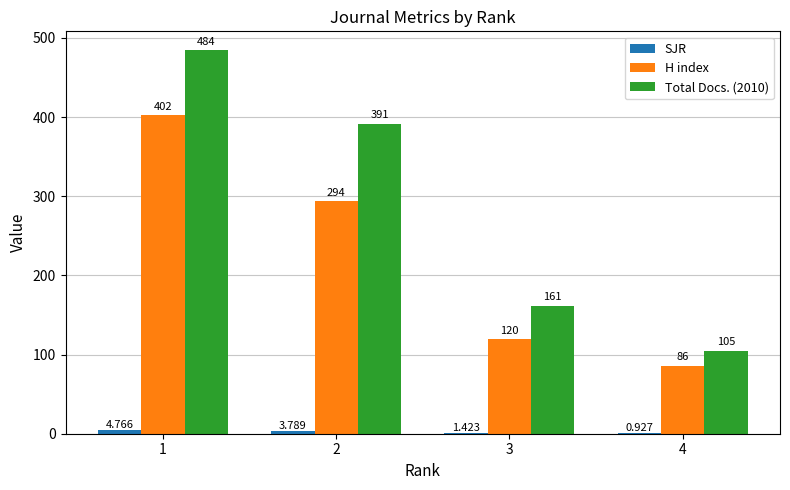

How many categories are shown in the chart?

4